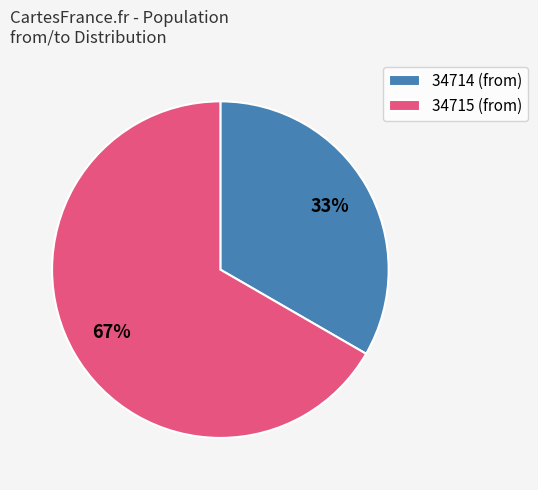

Is the sum of 34714 (from) and 34715 (from) greater than half?

Yes